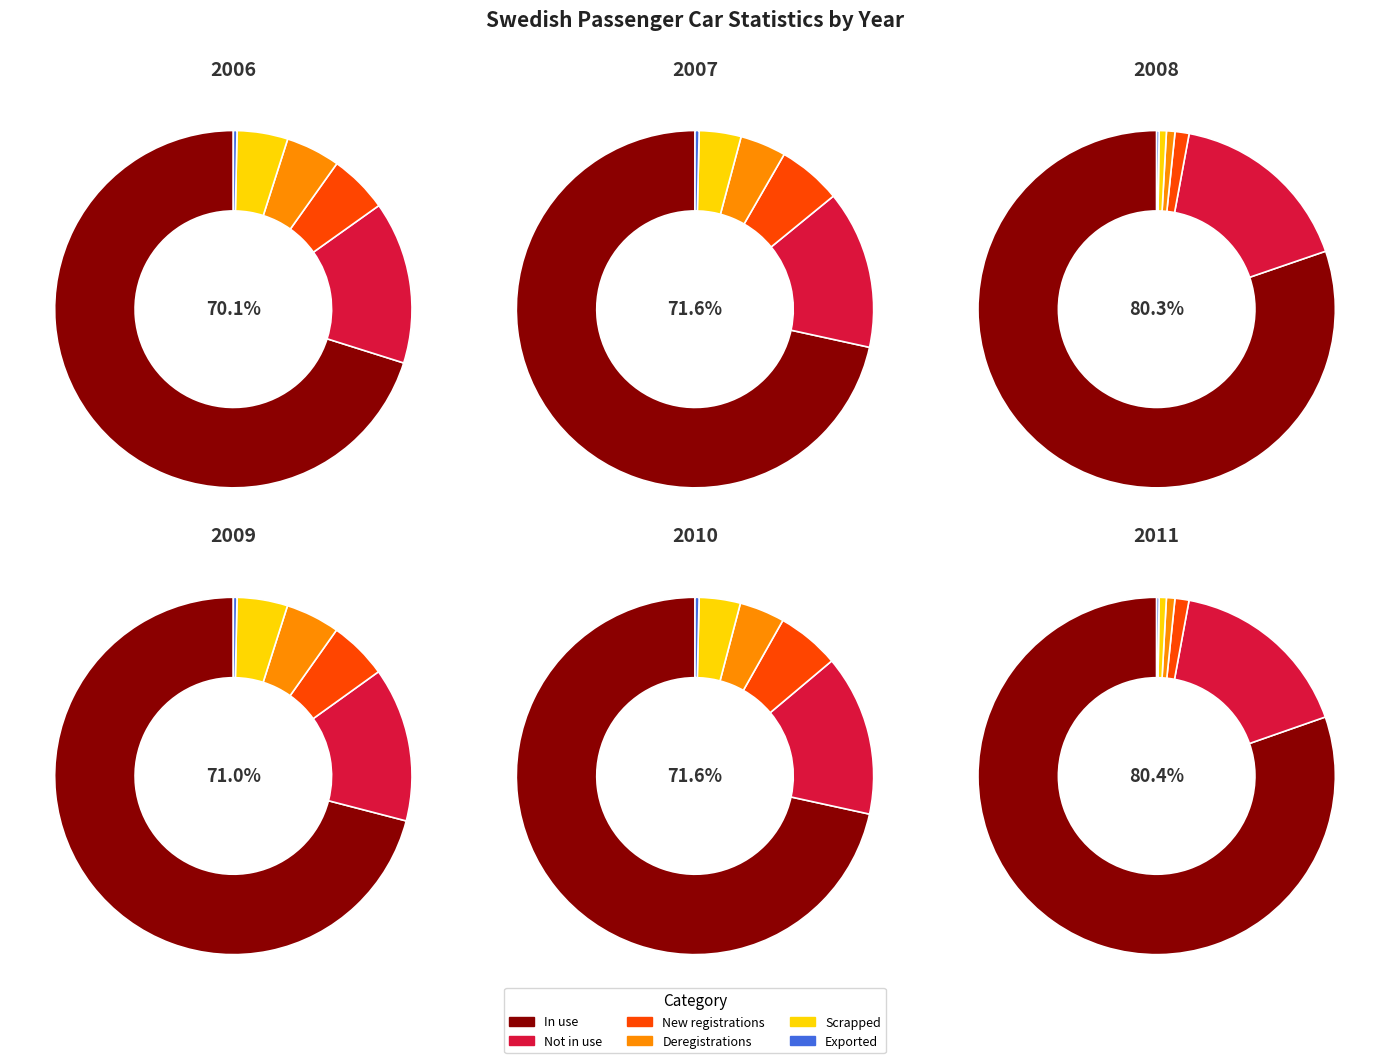

Combined, what portion of the pie is 2009 and 2006?

33.0%